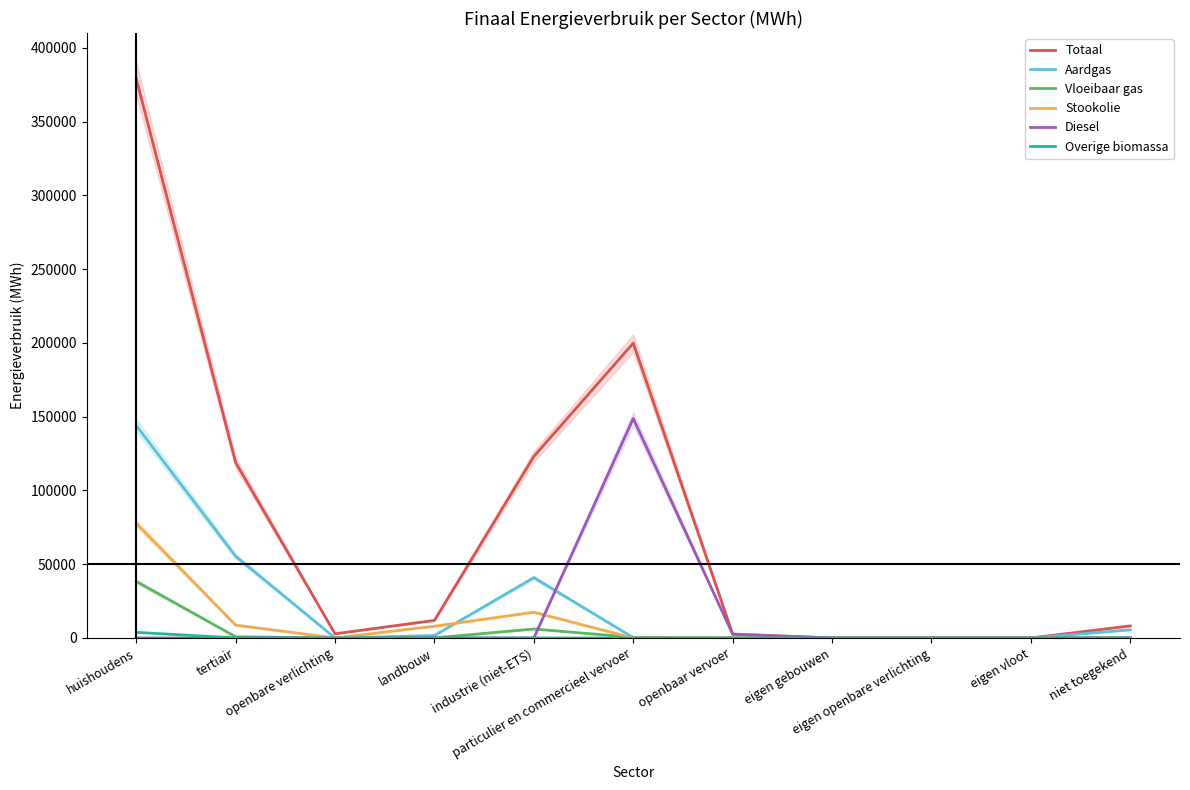

Which series has the widest spread of values?

Totaal